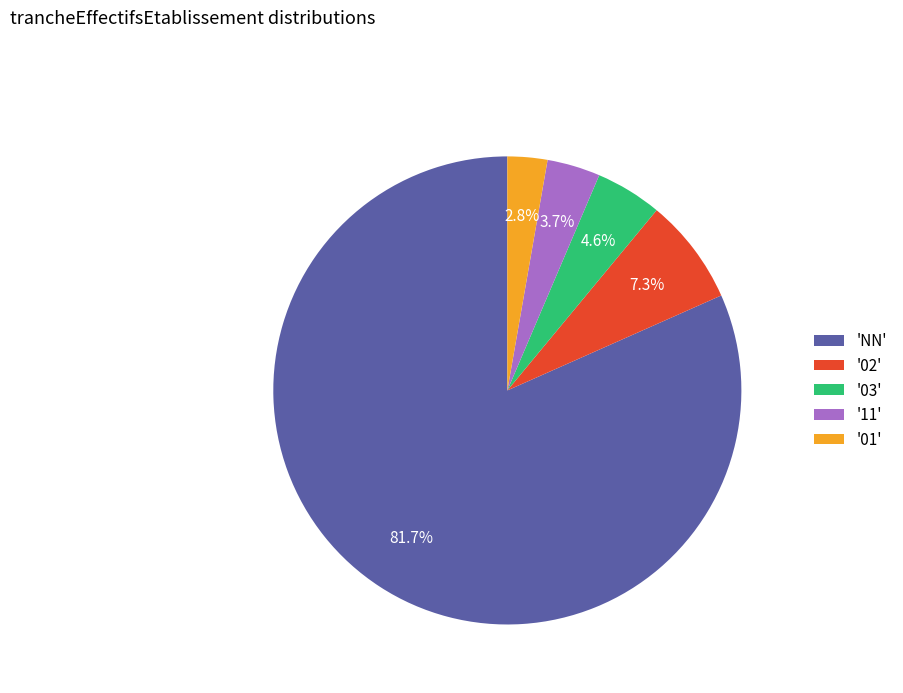

What is the largest slice in the pie chart?

'NN'